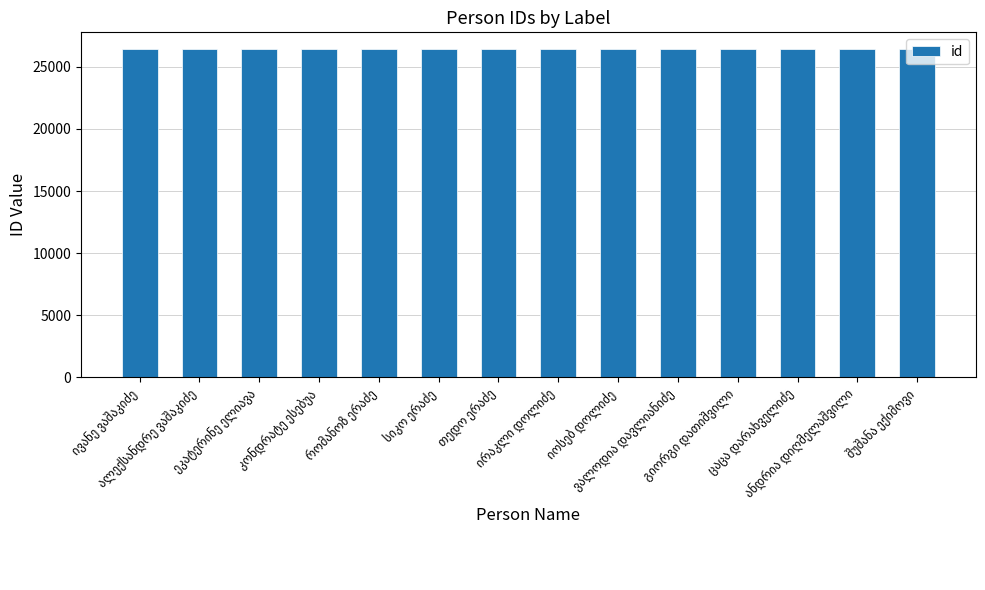

What is the minimum value shown in the chart?

26432